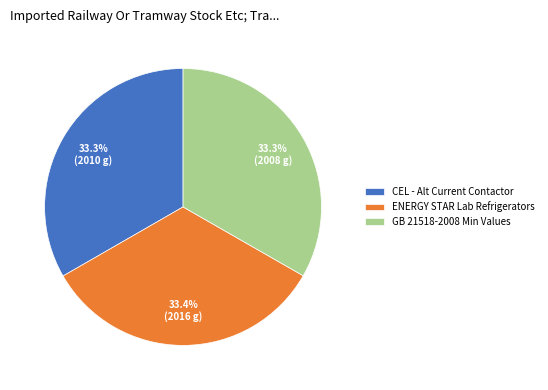

Is ENERGY STAR Lab Refrigerators the majority of the pie?

No